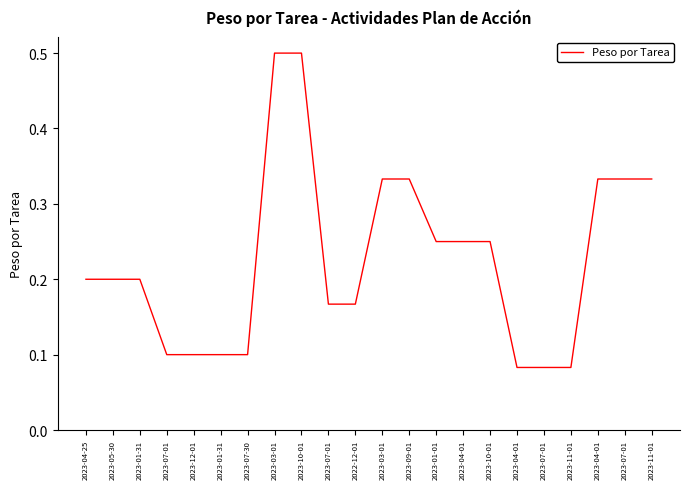

What is the sum of all values?

5.0